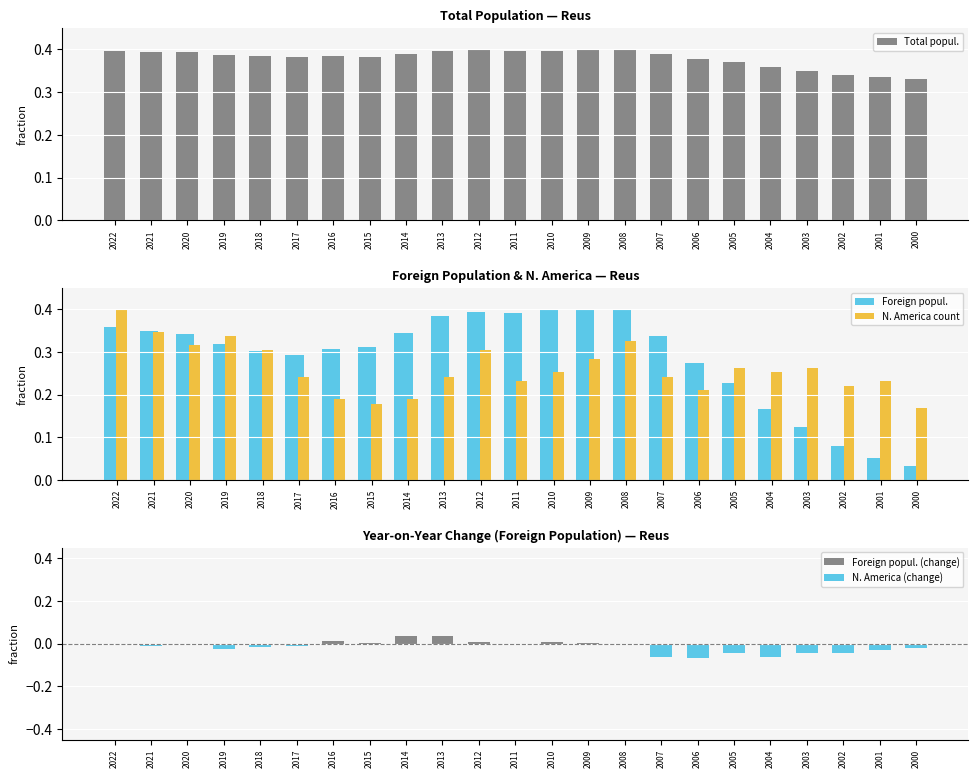

What is the difference between the Foreign popul. values at 2006 and 2013?

0.1